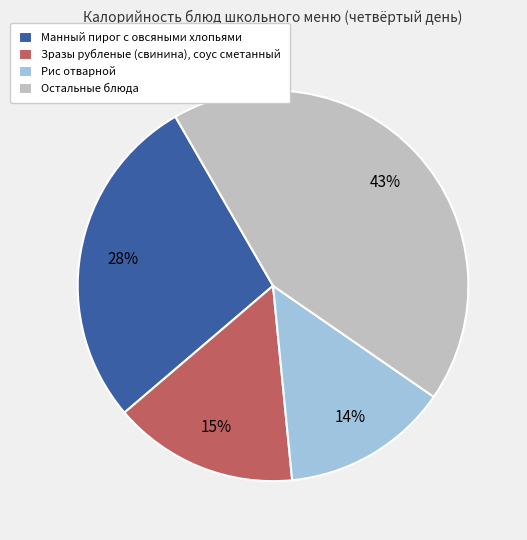

Is it true that Манный пирог с овсяными хлопьями is 41% of the pie?

False